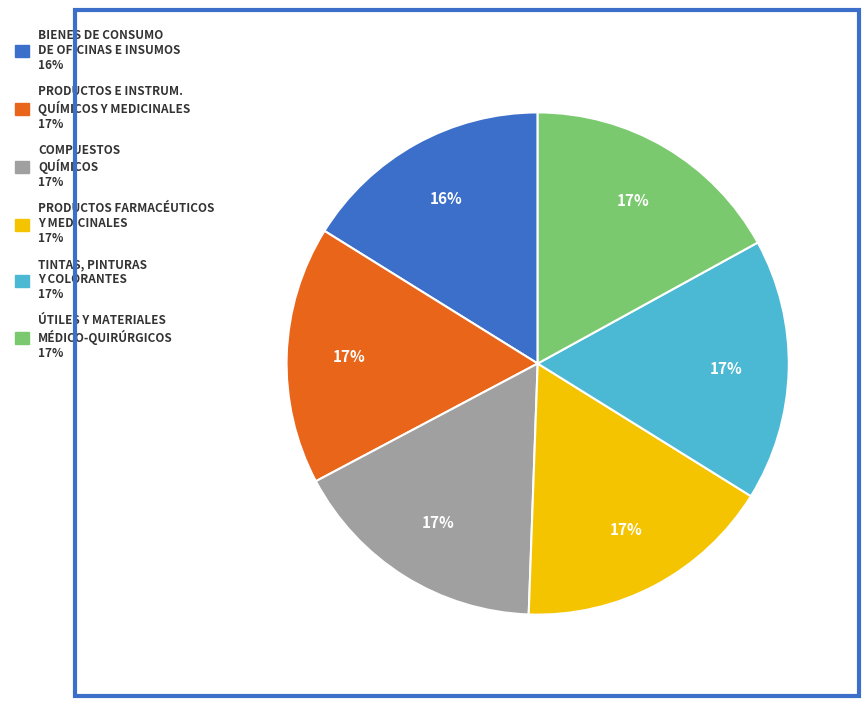

How many slices are in this pie chart?

6